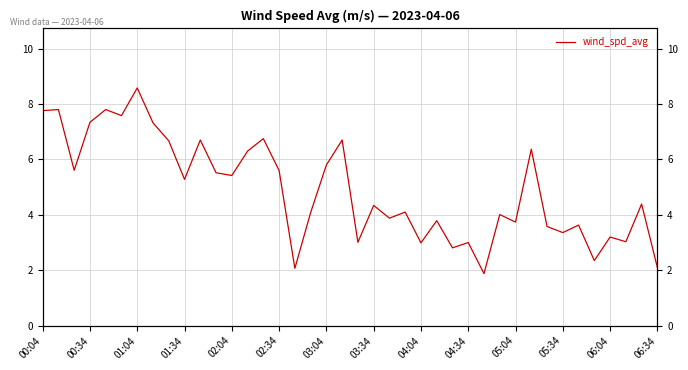

True or false: the data has more than 1 interior local peaks.

True